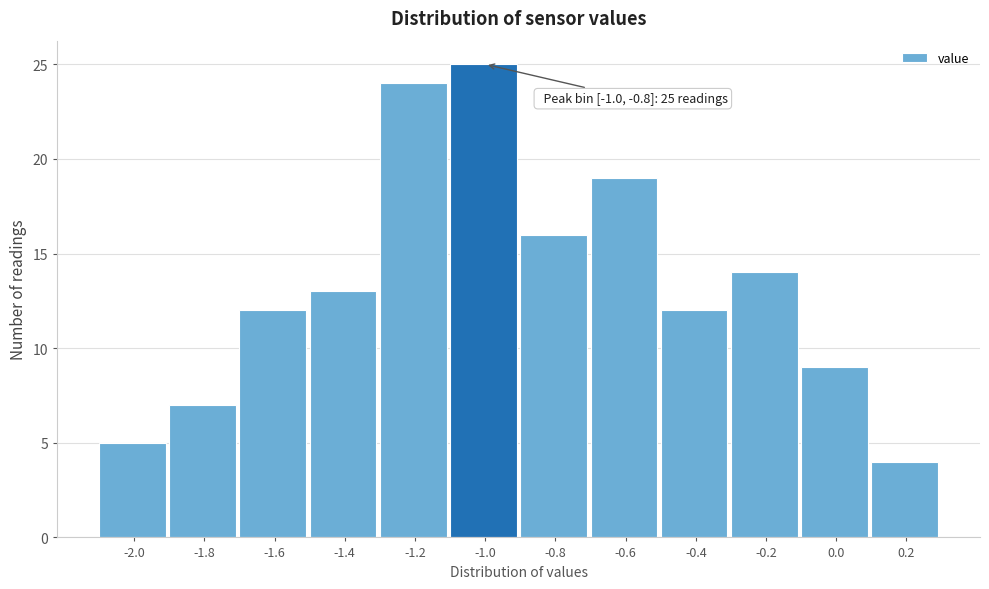

Reading left to right, list all the values displayed in this chart.

-2.0=5	-1.8=7	-1.6=12	-1.4=13	-1.2=24	-1.0=25	-0.8=16	-0.6=19	-0.4=12	-0.2=14	0.0=9	0.2=4